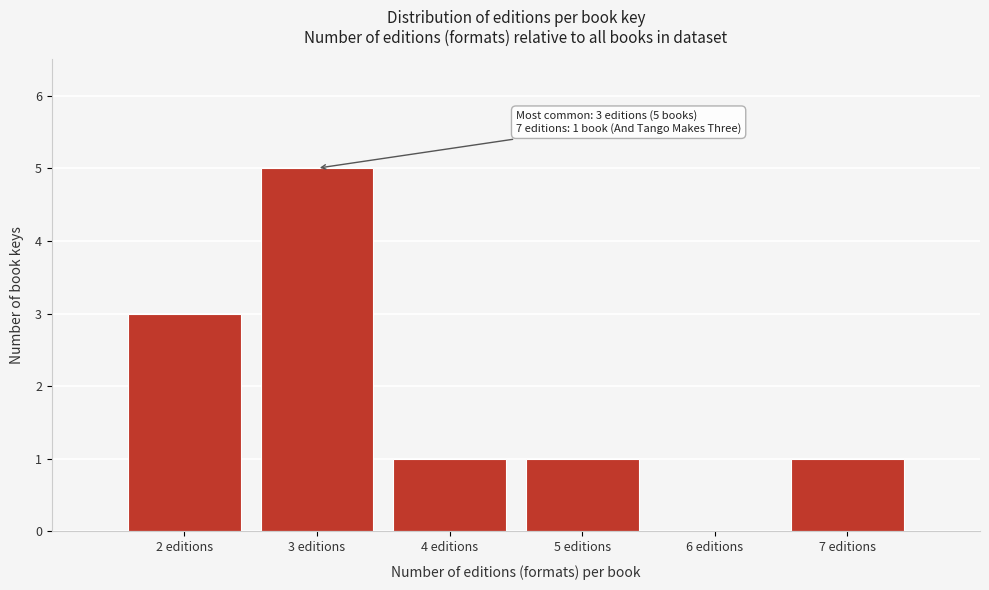

Which range on the x-axis has the tallest bar?

2.5 to 3.5